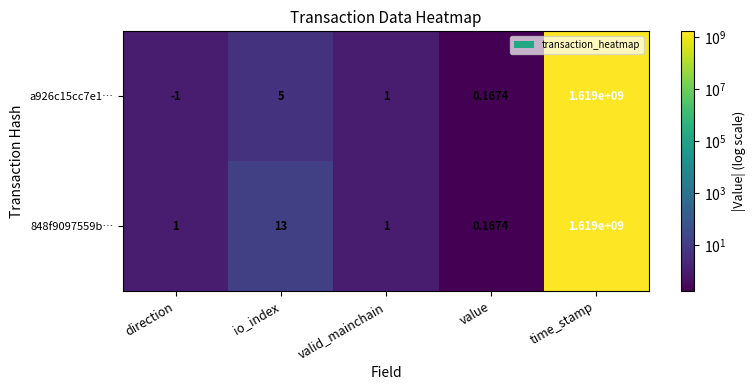

At which label does a926c15cc7e1… first exceed 1?

io_index